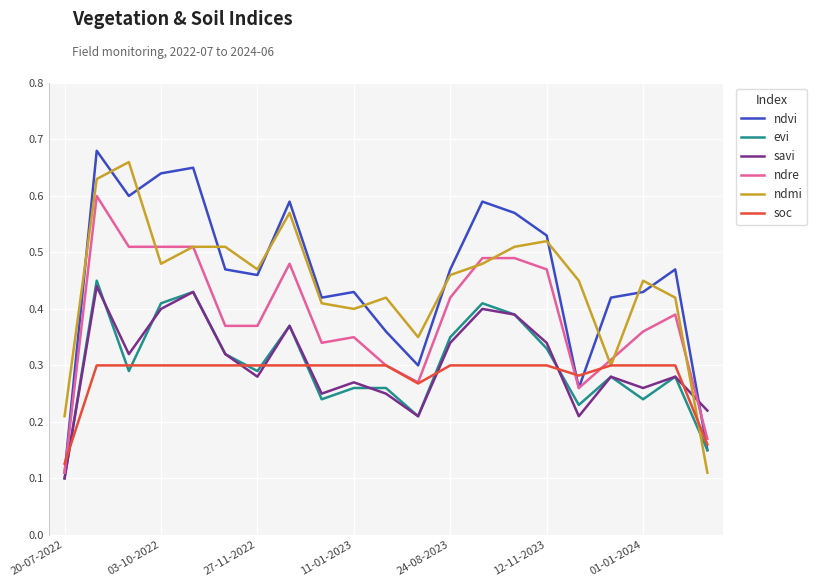

How many times do soc and savi cross each other?

7